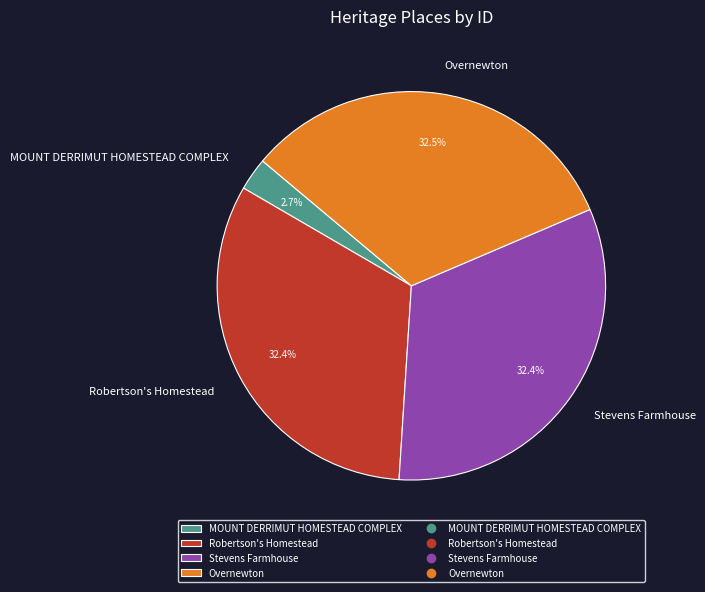

Combined, what portion of the pie is Stevens Farmhouse and Robertson's Homestead?

64.8%